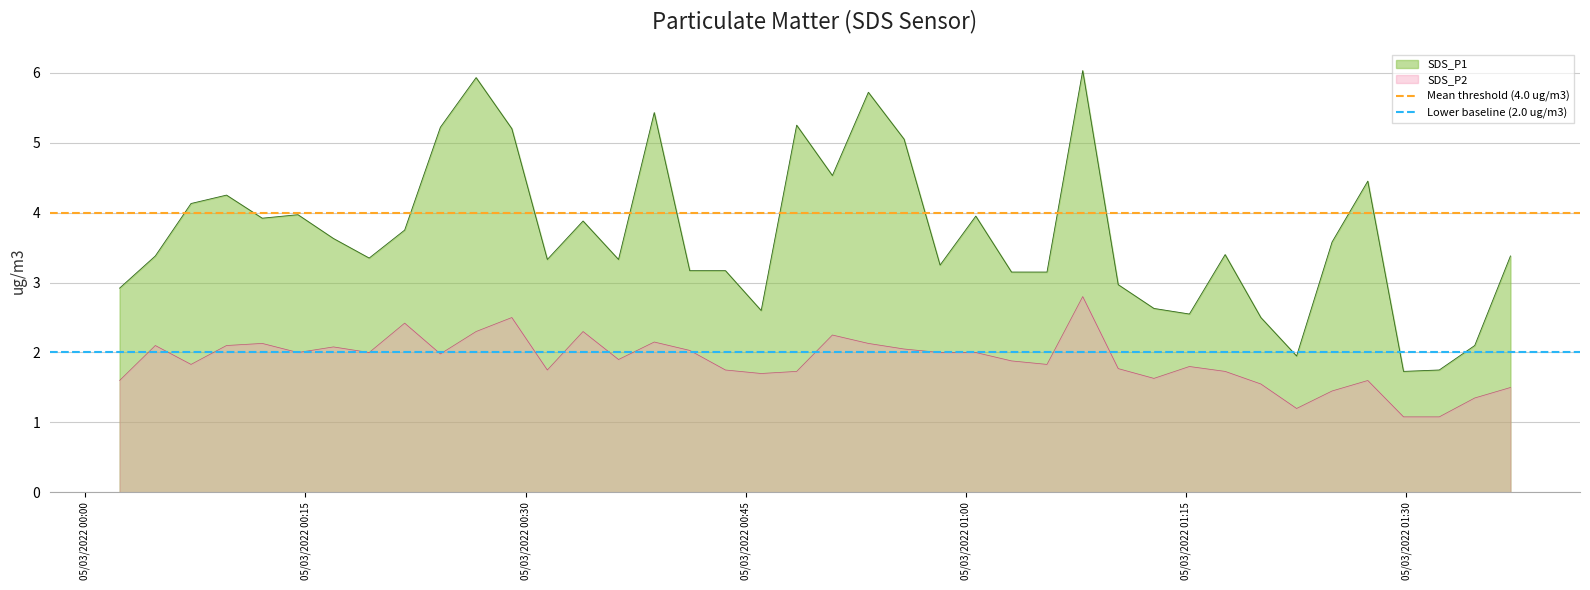

What is the average value of the Lower baseline (2.0 ug/m3) series?

2